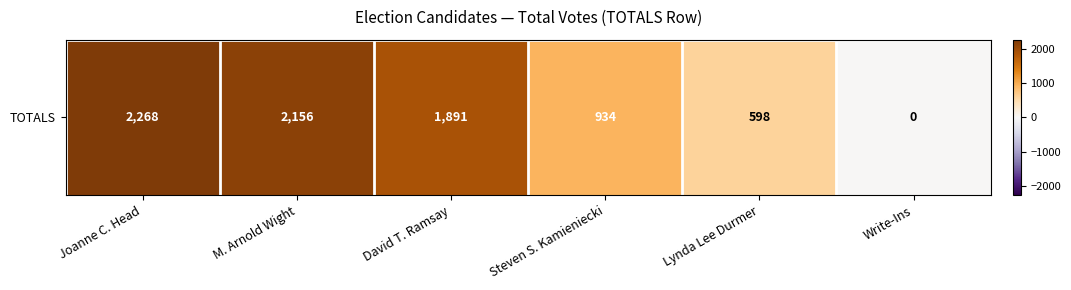

Rank the categories by value from lowest to highest.

Write-Ins, Lynda Lee Durmer, Steven S. Kamieniecki, David T. Ramsay, M. Arnold Wight, Joanne C. Head